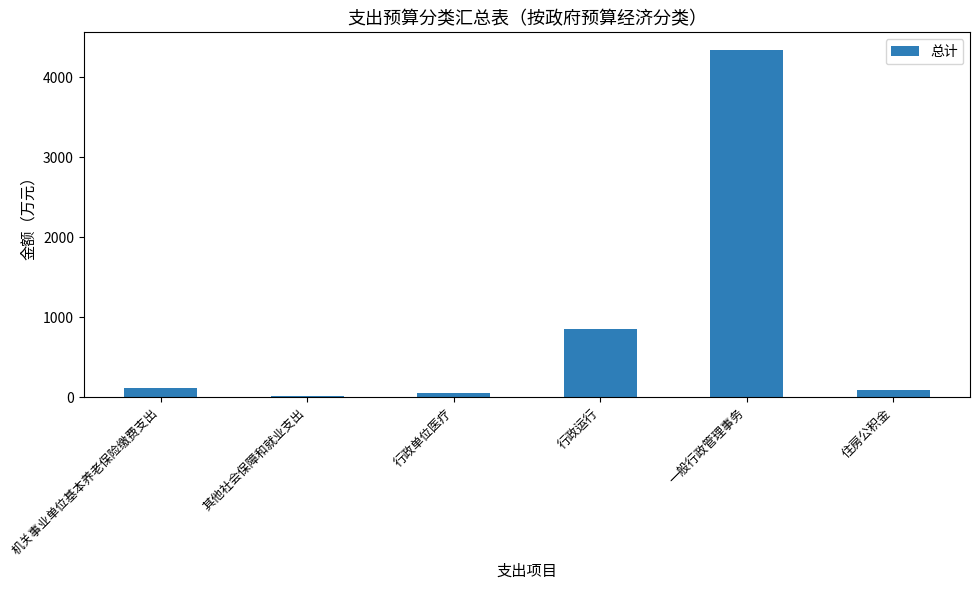

Count the number of categories in the chart.

6